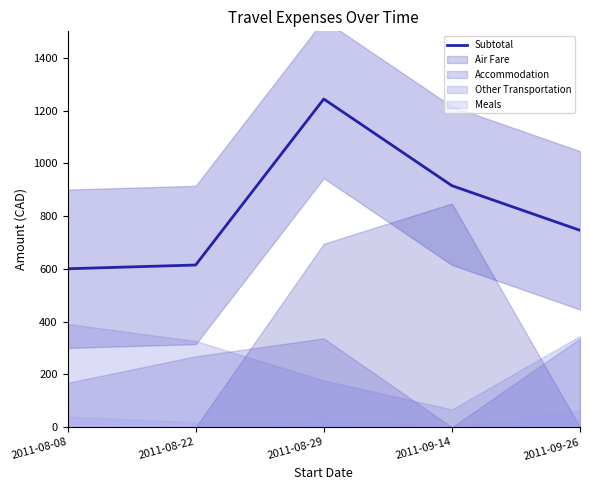

What is the approximate value at 2011-08-22?

614.6